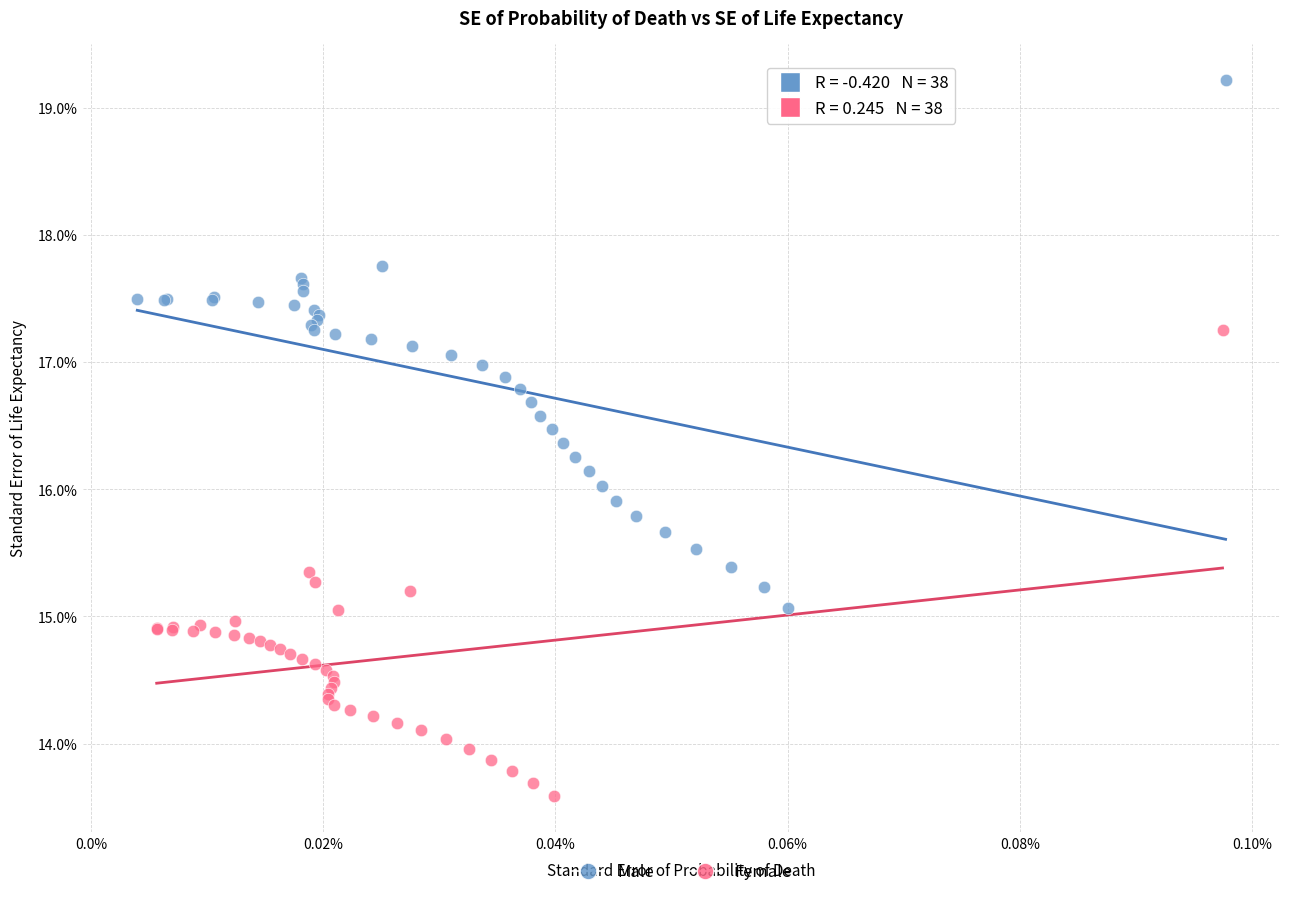

Which series has the largest Y range (max minus min)?

Male